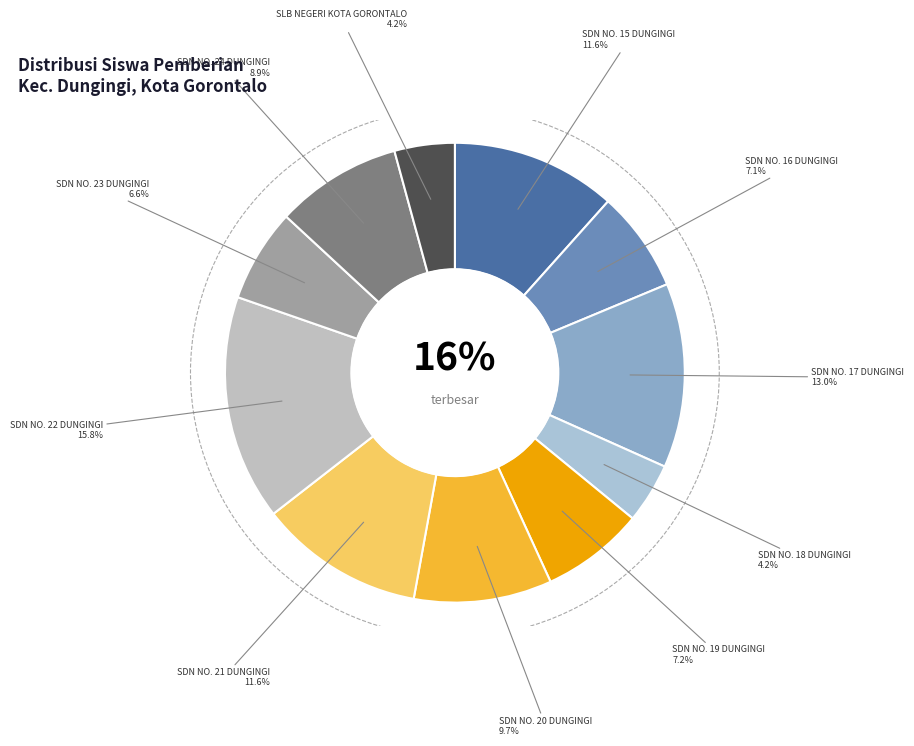

What is the change in value from SDN NO. 15 DUNGINGI to SDN NO. 18 DUNGINGI?

-54